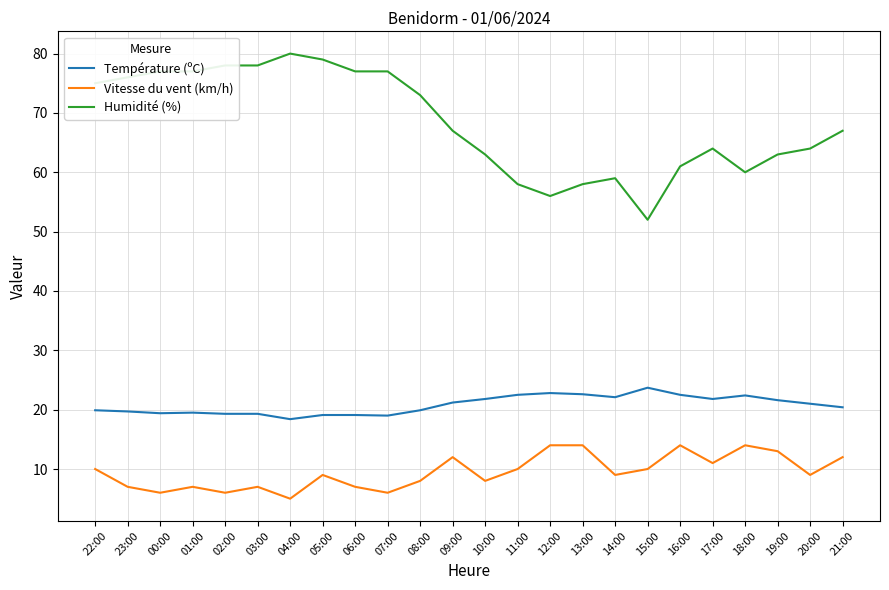

How many lines are shown in the chart?

3